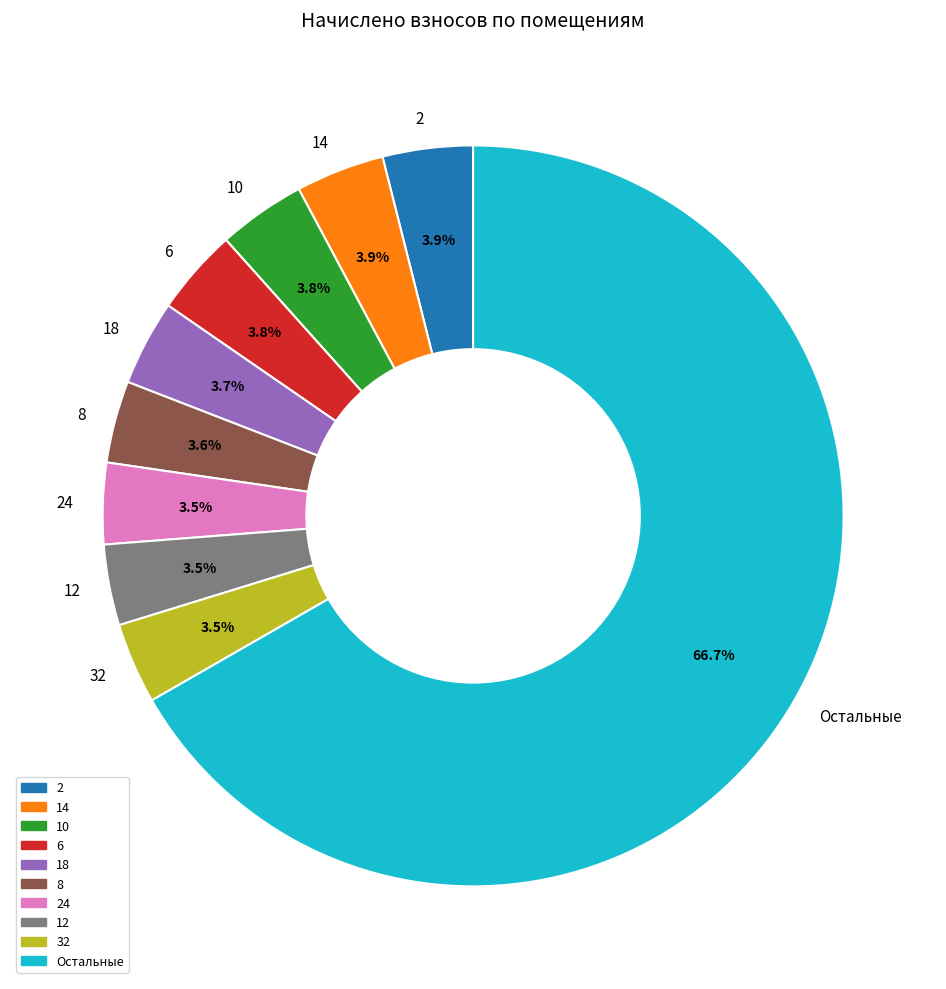

To the nearest percent, what is the combined percentage of 18 and 32?

7%